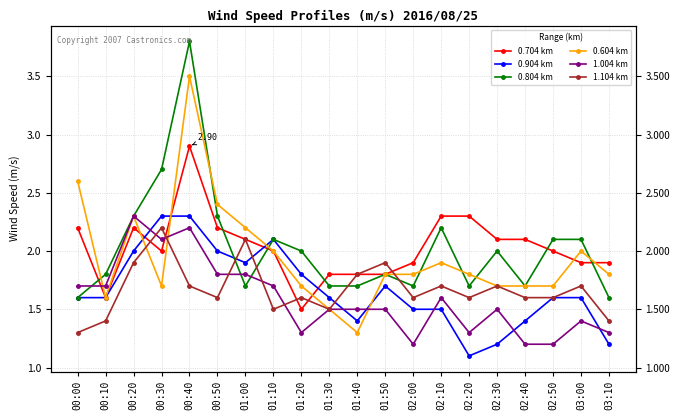

Reading right to left, transcribe all the data shown in this chart.

0.704 km: 03:10=1.9	03:00=1.9	02:50=2.0	02:40=2.1	02:30=2.1	02:20=2.3	02:10=2.3	02:00=1.9	01:50=1.8	01:40=1.8	01:30=1.8	01:20=1.5	01:10=2.0	01:00=2.1	00:50=2.2	00:40=2.9	00:30=2.0	00:20=2.2	00:10=1.6	00:00=2.2
0.904 km: 03:10=1.2	03:00=1.6	02:50=1.6	02:40=1.4	02:30=1.2	02:20=1.1	02:10=1.5	02:00=1.5	01:50=1.7	01:40=1.4	01:30=1.6	01:20=1.8	01:10=2.1	01:00=1.9	00:50=2.0	00:40=2.3	00:30=2.3	00:20=2.0	00:10=1.6	00:00=1.6
0.804 km: 03:10=1.6	03:00=2.1	02:50=2.1	02:40=1.7	02:30=2.0	02:20=1.7	02:10=2.2	02:00=1.7	01:50=1.8	01:40=1.7	01:30=1.7	01:20=2.0	01:10=2.1	01:00=1.7	00:50=2.3	00:40=3.8	00:30=2.7	00:20=2.3	00:10=1.8	00:00=1.6
0.604 km: 03:10=1.8	03:00=2.0	02:50=1.7	02:40=1.7	02:30=1.7	02:20=1.8	02:10=1.9	02:00=1.8	01:50=1.8	01:40=1.3	01:30=1.5	01:20=1.7	01:10=2.0	01:00=2.2	00:50=2.4	00:40=3.5	00:30=1.7	00:20=2.3	00:10=1.6	00:00=2.6
1.004 km: 03:10=1.3	03:00=1.4	02:50=1.2	02:40=1.2	02:30=1.5	02:20=1.3	02:10=1.6	02:00=1.2	01:50=1.5	01:40=1.5	01:30=1.5	01:20=1.3	01:10=1.7	01:00=1.8	00:50=1.8	00:40=2.2	00:30=2.1	00:20=2.3	00:10=1.7	00:00=1.7
1.104 km: 03:10=1.4	03:00=1.7	02:50=1.6	02:40=1.6	02:30=1.7	02:20=1.6	02:10=1.7	02:00=1.6	01:50=1.9	01:40=1.8	01:30=1.5	01:20=1.6	01:10=1.5	01:00=2.1	00:50=1.6	00:40=1.7	00:30=2.2	00:20=1.9	00:10=1.4	00:00=1.3